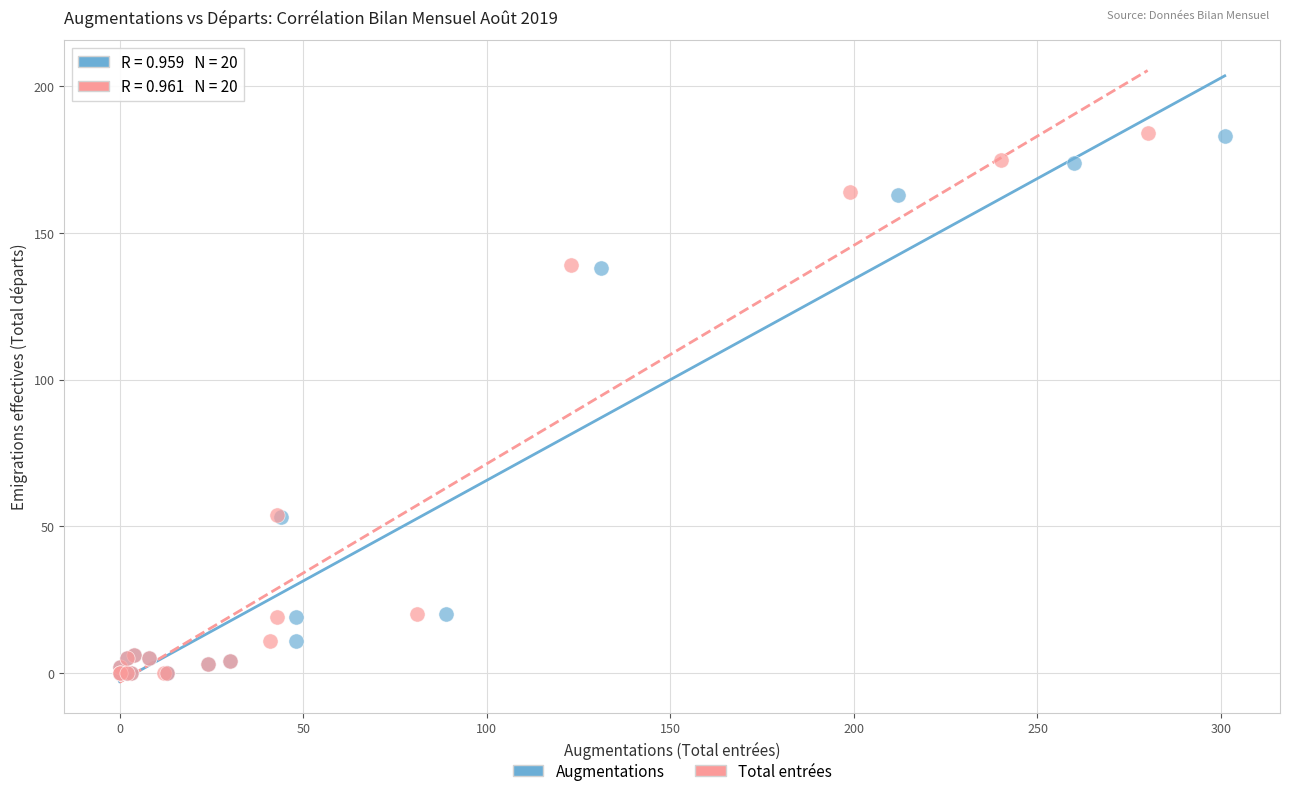

Which series has the widest spread of Y values?

Total entrées